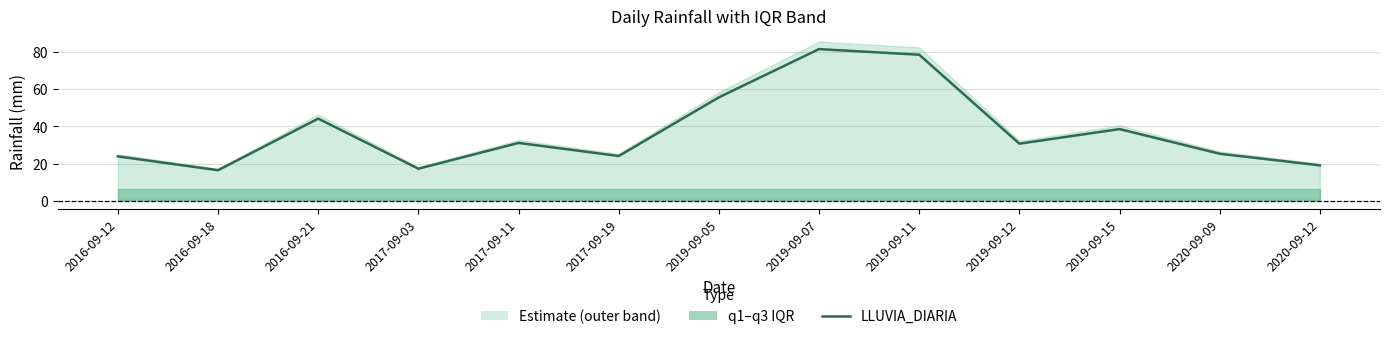

What is the difference between the maximum and minimum values?

64.8